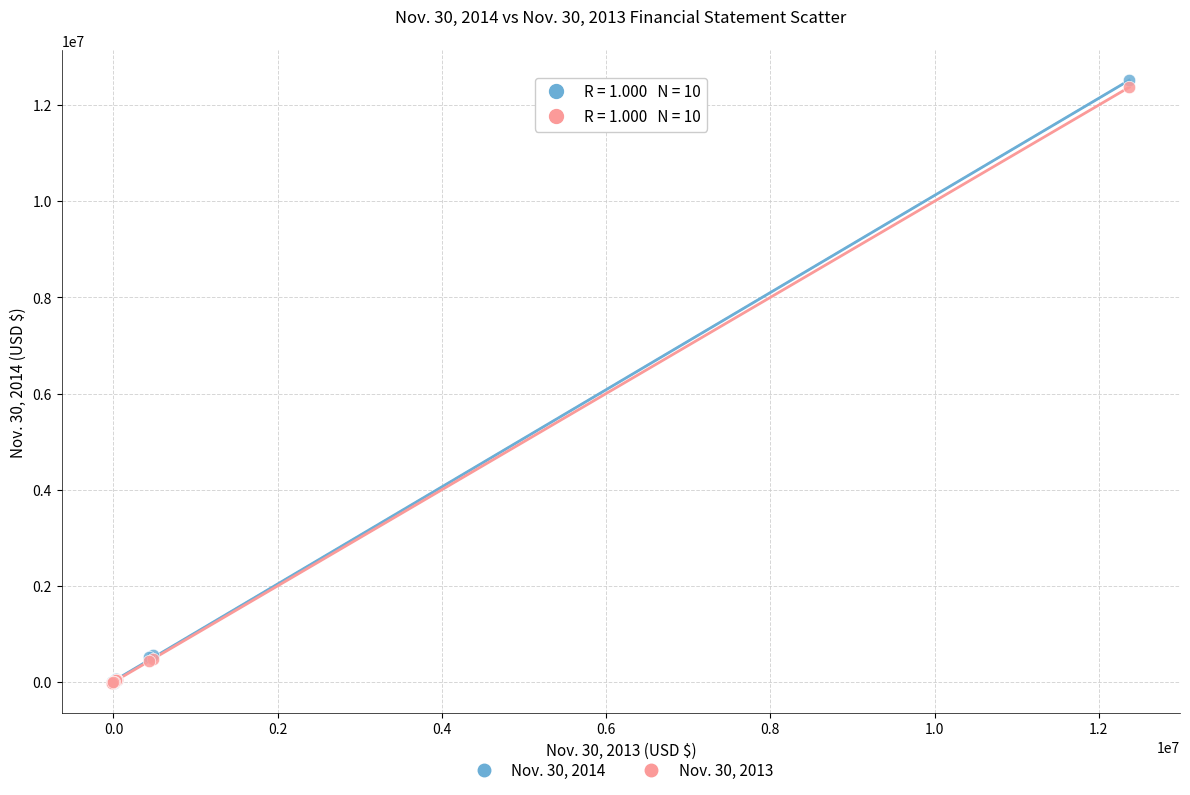

What are all the series names shown in the legend?

Nov. 30, 2014, Nov. 30, 2013